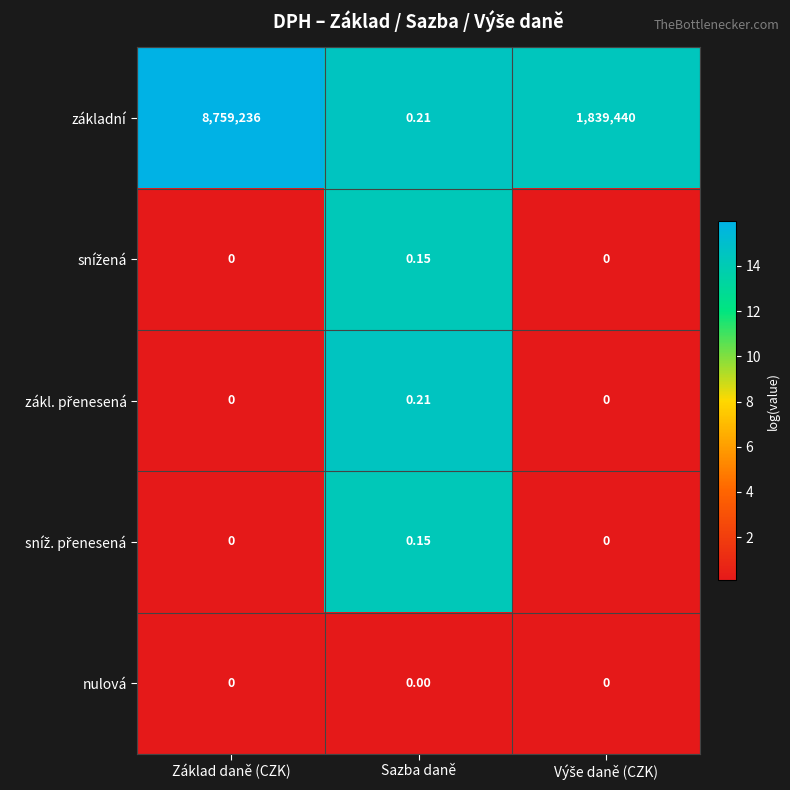

Which series has the largest total across all categories?

základní